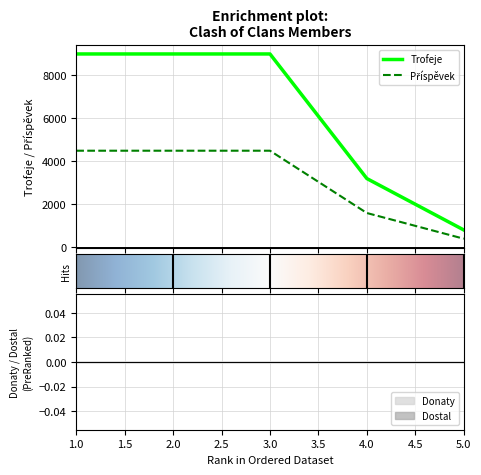

What is the value of the Příspěvek point at the 3rd from the left?

4500